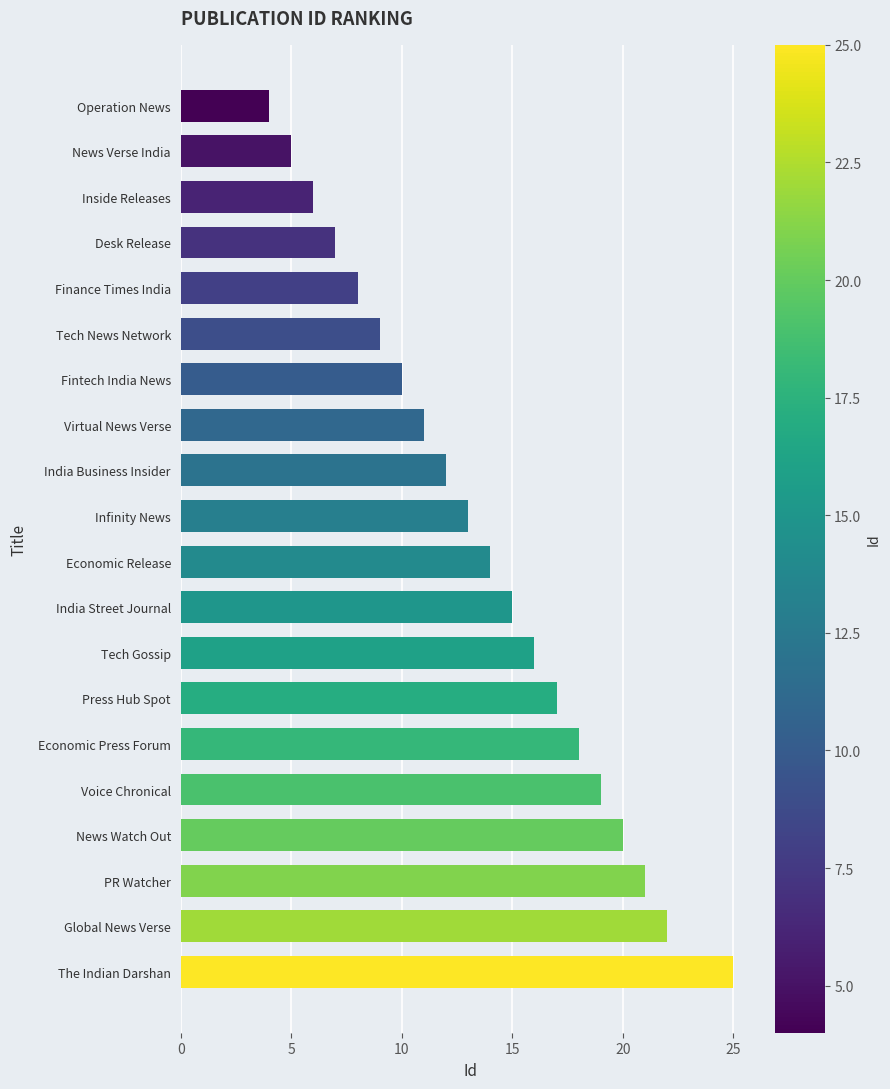

Where is the data nearest to the value 14?

Economic Release